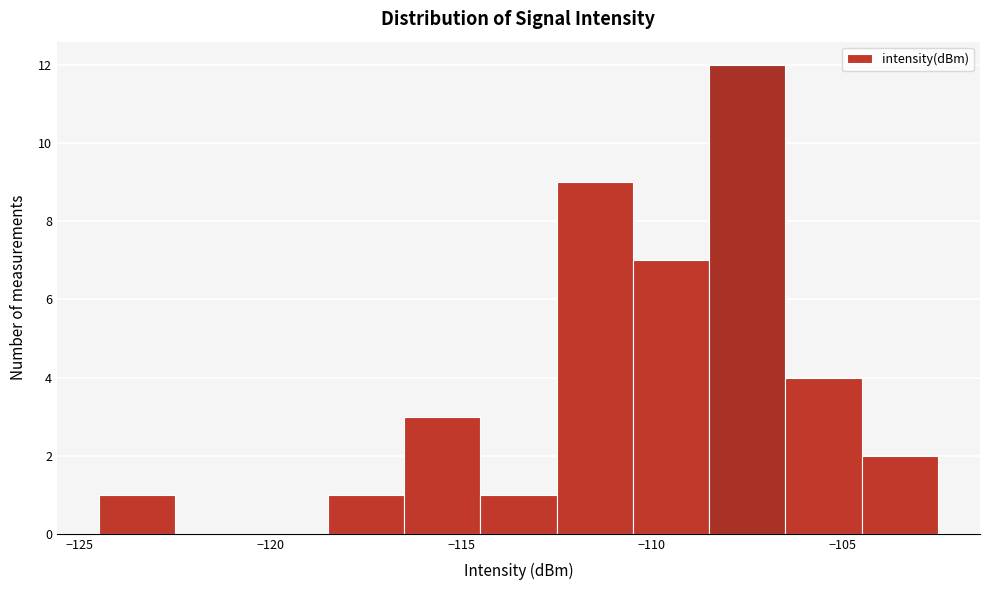

Reading left to right, list every bar in this chart as the range it spans on the x-axis followed by its height. The values are not printed on the chart, so give them approximately, as read against the axis.

-124.5 to -122.5: 1
-122.5 to -120.5: 0
-120.5 to -118.5: 0
-118.5 to -116.5: 1
-116.5 to -114.5: 3
-114.5 to -112.5: 1
-112.5 to -110.5: 9
-110.5 to -108.5: 7
-108.5 to -106.5: 12
-106.5 to -104.5: 4
-104.5 to -102.5: 2